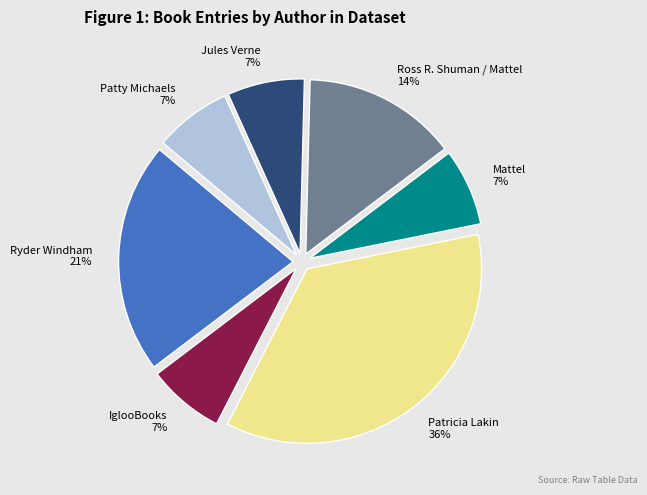

True or false: Ryder Windham accounts for 21% of the total.

True